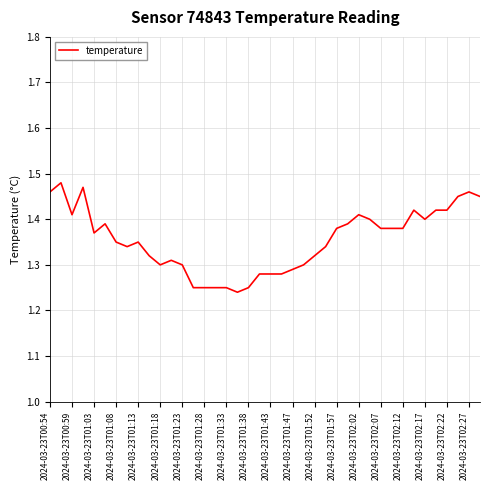

Does the chart have visible grid lines?

Yes